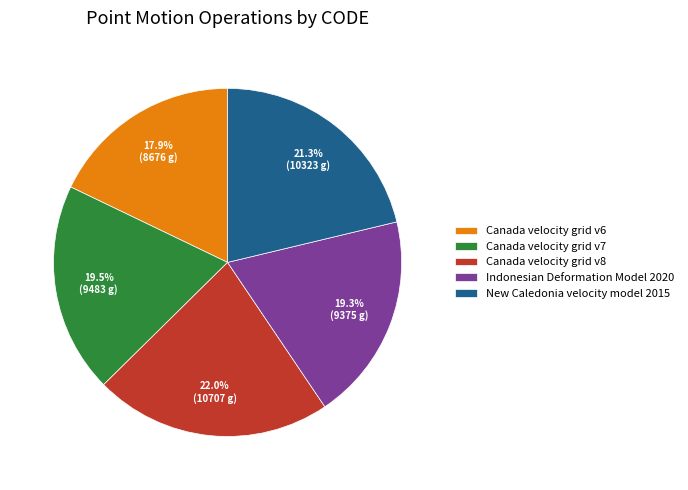

Combined, what portion of the pie is Canada velocity grid v8 and New Caledonia velocity model 2015?

43.3%